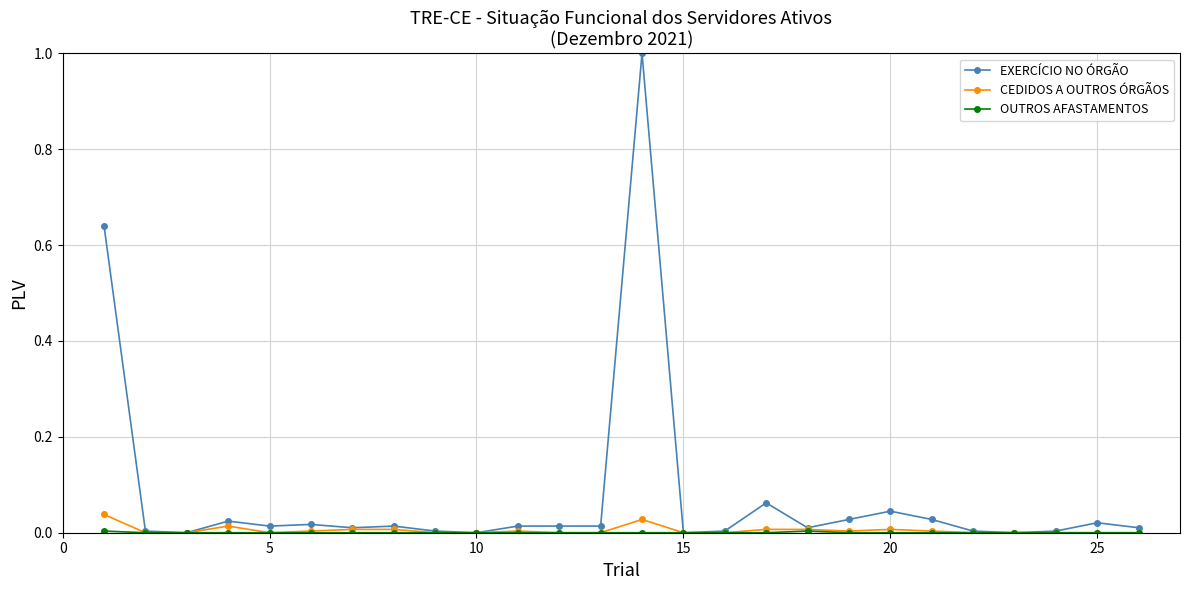

True or false: EXERCÍCIO NO ÓRGÃO has more than 2 points higher than both neighbors.

True